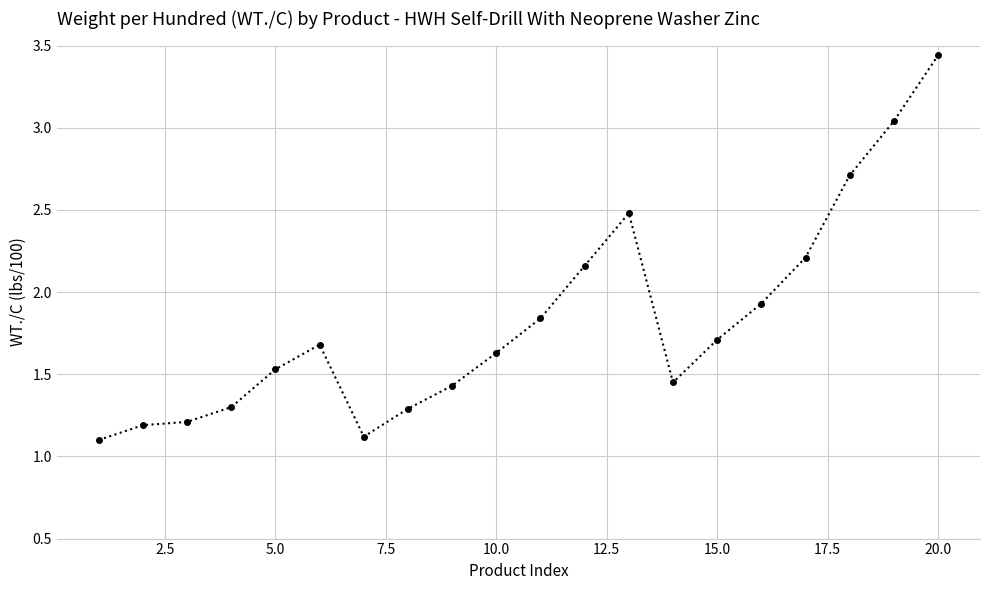

How many lines are shown in the chart?

1